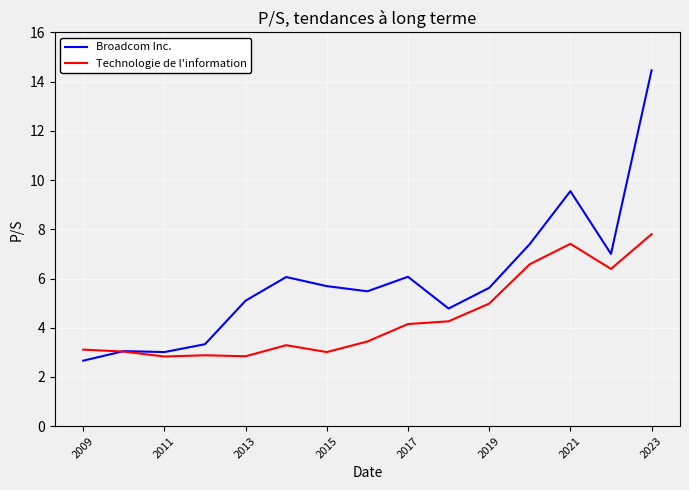

What is the minimum value for Broadcom Inc.?

2.7